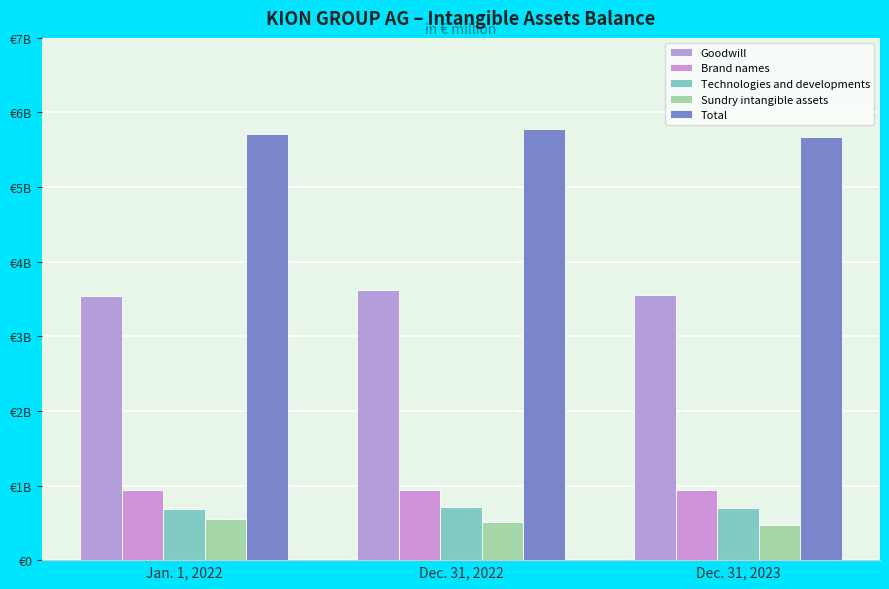

Does the chart contain any negative values?

No